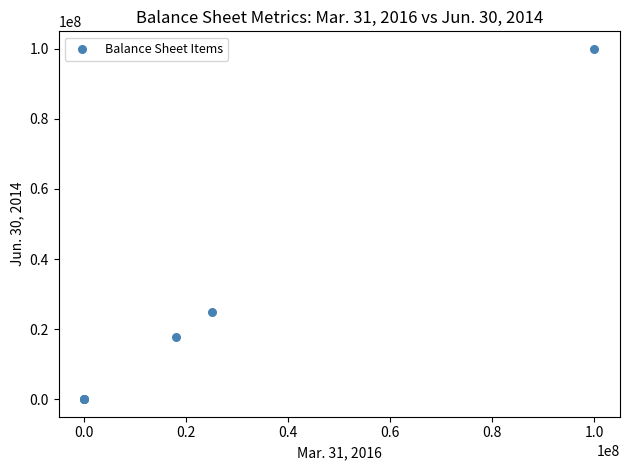

What Y value in the scatter plot is closest to 50000000?

25000000.0